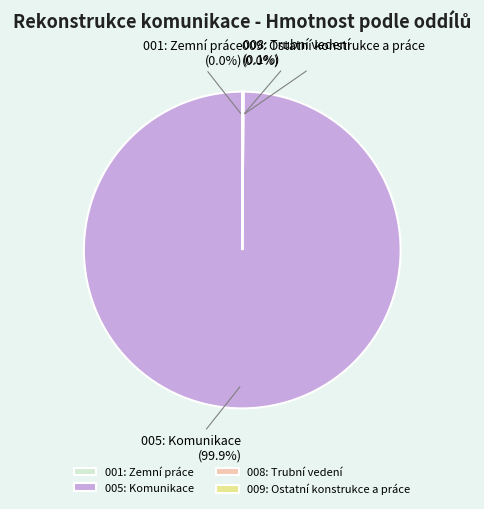

What is the largest slice in the pie chart?

005: Komunikace